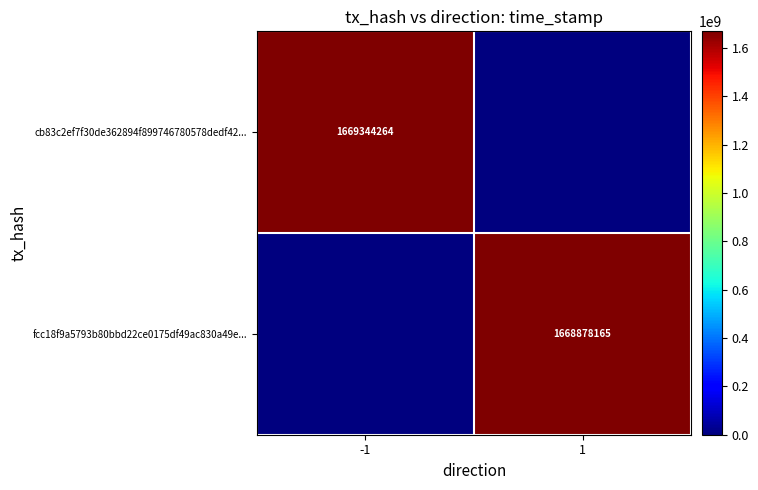

Is it true that fcc18f9a5793b80bbd22ce0175df49ac830a49e... equals 1668878165 at 1?

True